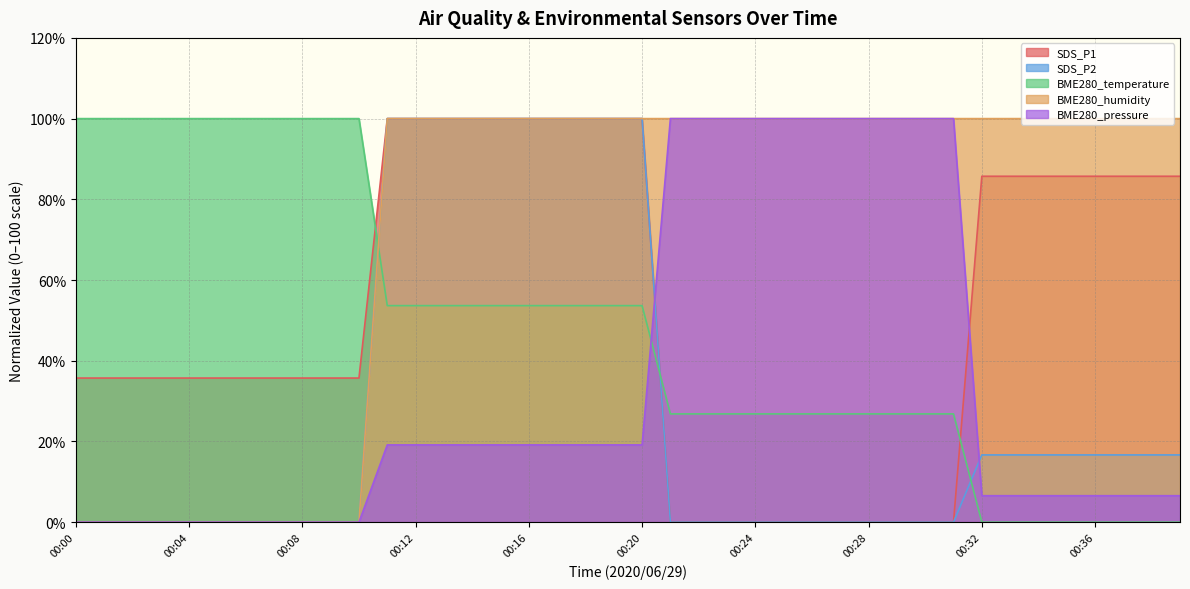

At which label does BME280_pressure first exceed 19?

00:11